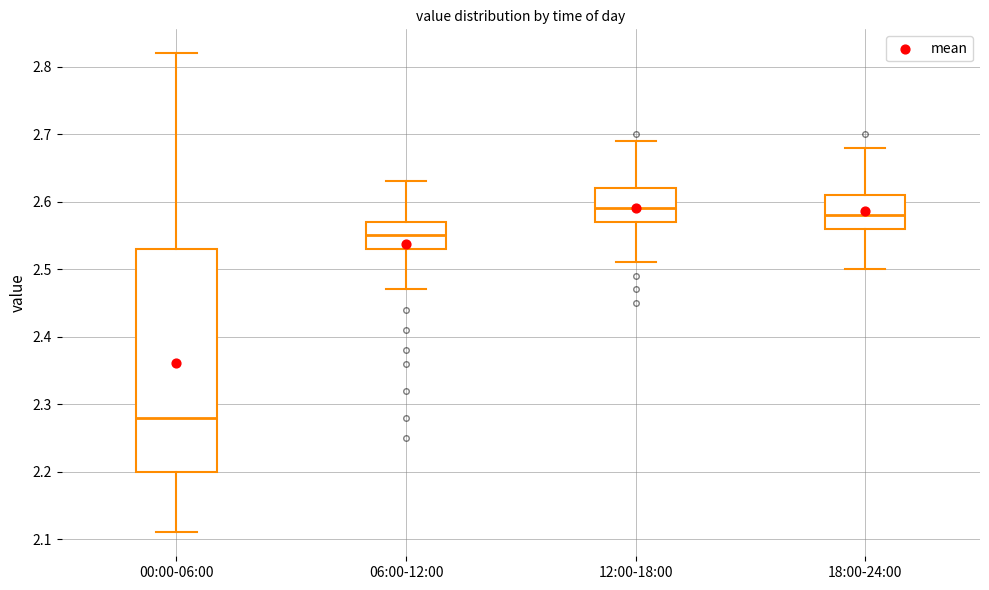

Reading left to right, read every box against the y-axis: the position of its median line, the range the box covers, and the ends of its whiskers. The values are not printed on the chart, so give them approximately, as read against the axis.

00:00-06:00: median 2.28, box 2.20 to 2.53, whiskers 2.11 to 2.82
06:00-12:00: median 2.55, box 2.53 to 2.57, whiskers 2.47 to 2.63
12:00-18:00: median 2.59, box 2.57 to 2.62, whiskers 2.51 to 2.69
18:00-24:00: median 2.58, box 2.56 to 2.61, whiskers 2.50 to 2.68